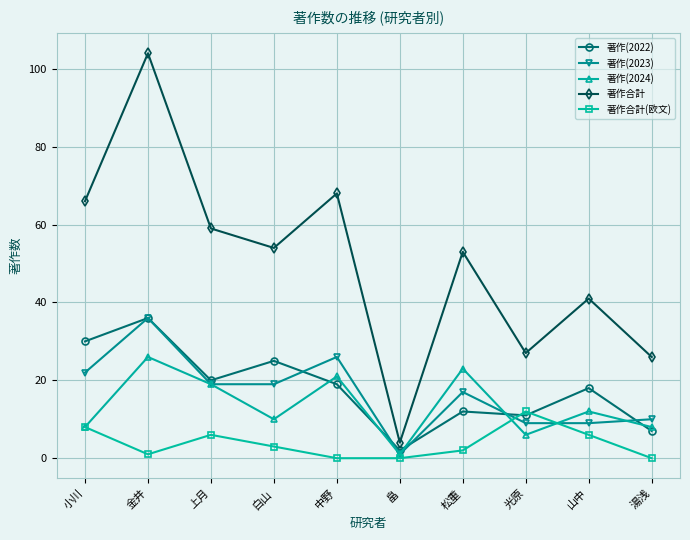

What is the label of the 7th point from the left?

松重